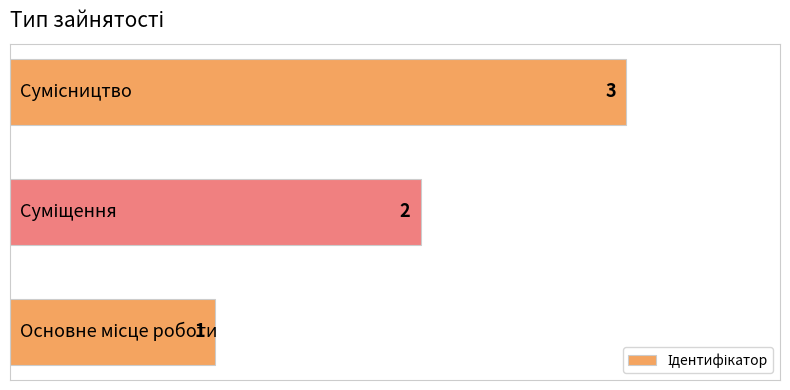

How many bars are there in total?

3